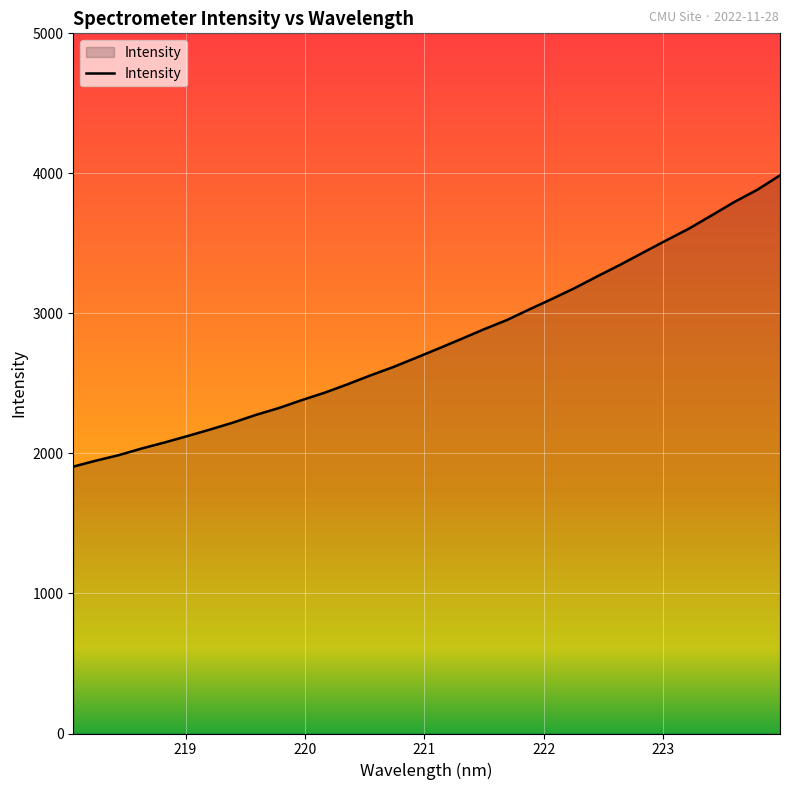

How many series are shown in this chart?

1